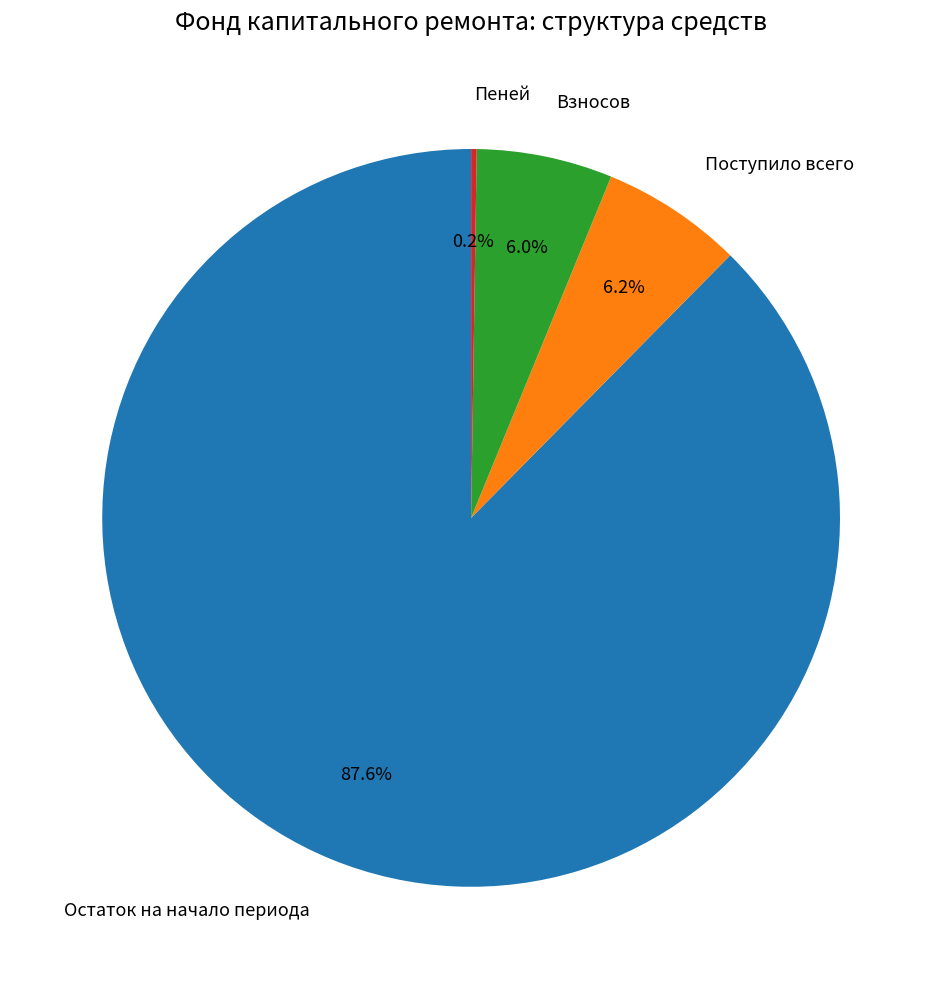

Is there a majority slice in this chart?

Yes